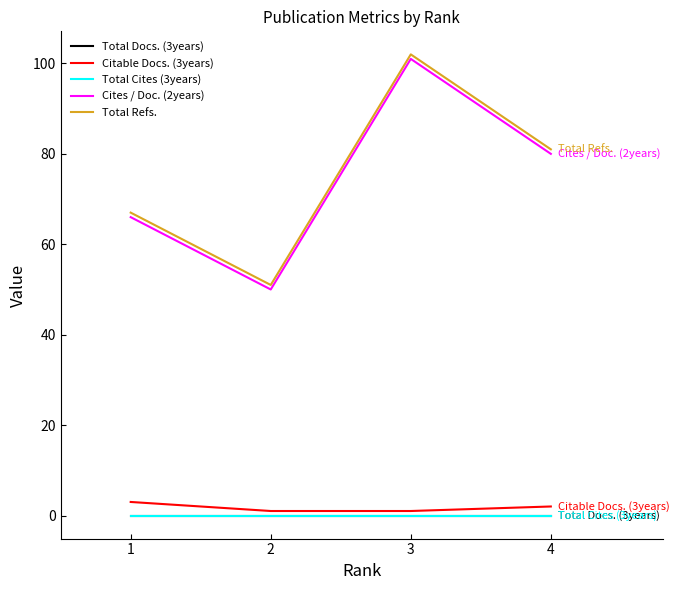

At how many categories does at least one series exceed 7?

4